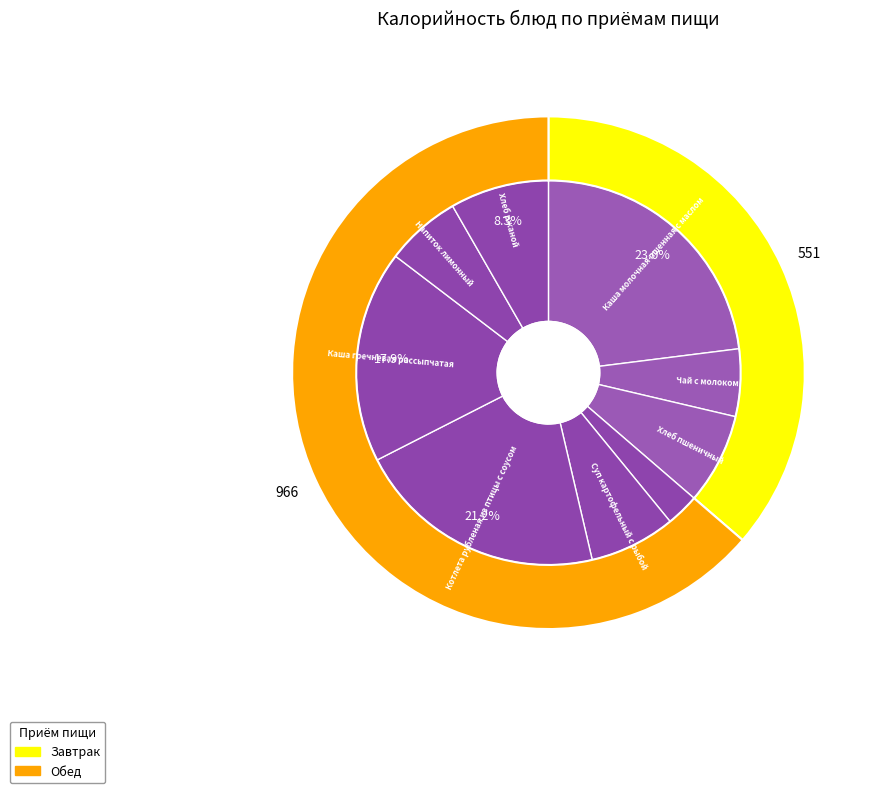

What is the smallest slice in the pie chart?

Салат из свежих помидоров и огурцов